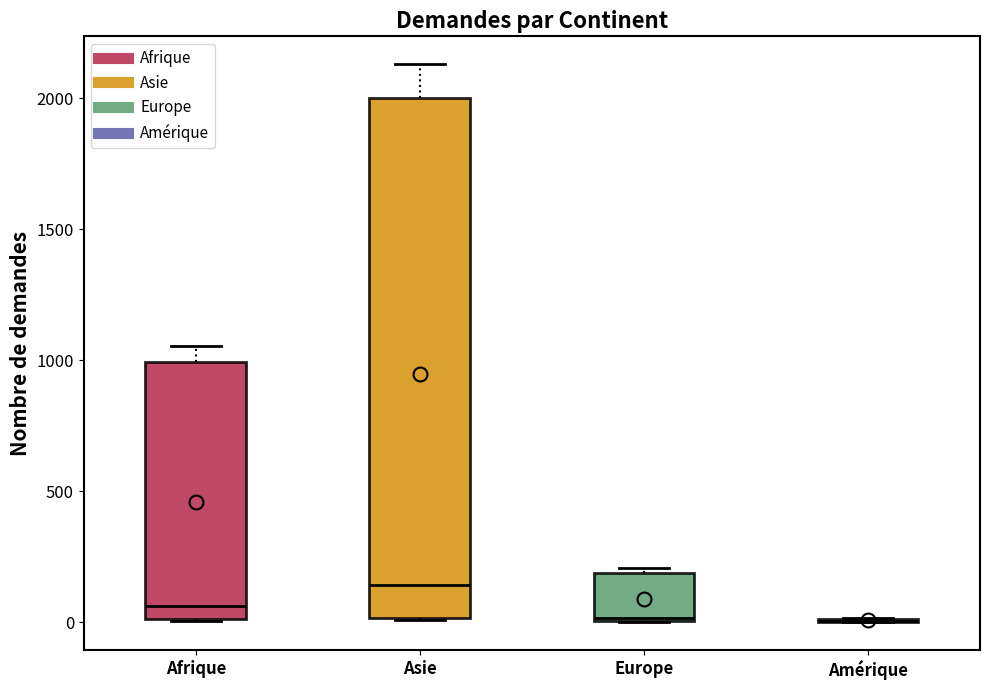

Reading left to right, transcribe this box plot: for each box, give where its median line is, the range the box spans, and where its two whiskers end, as read against the y-axis. The values are not printed on the chart, so give them approximately, as read against the axis.

Afrique: median 50, box 0 to 1000, whiskers 0 to 1050
Asie: median 150, box 0 to 2000, whiskers 0 to 2150
Europe: median 0, box 0 to 200, whiskers 0 to 200 (just above the box's upper edge)
Amérique: box collapsed to a line at 0, whiskers 0 to 0